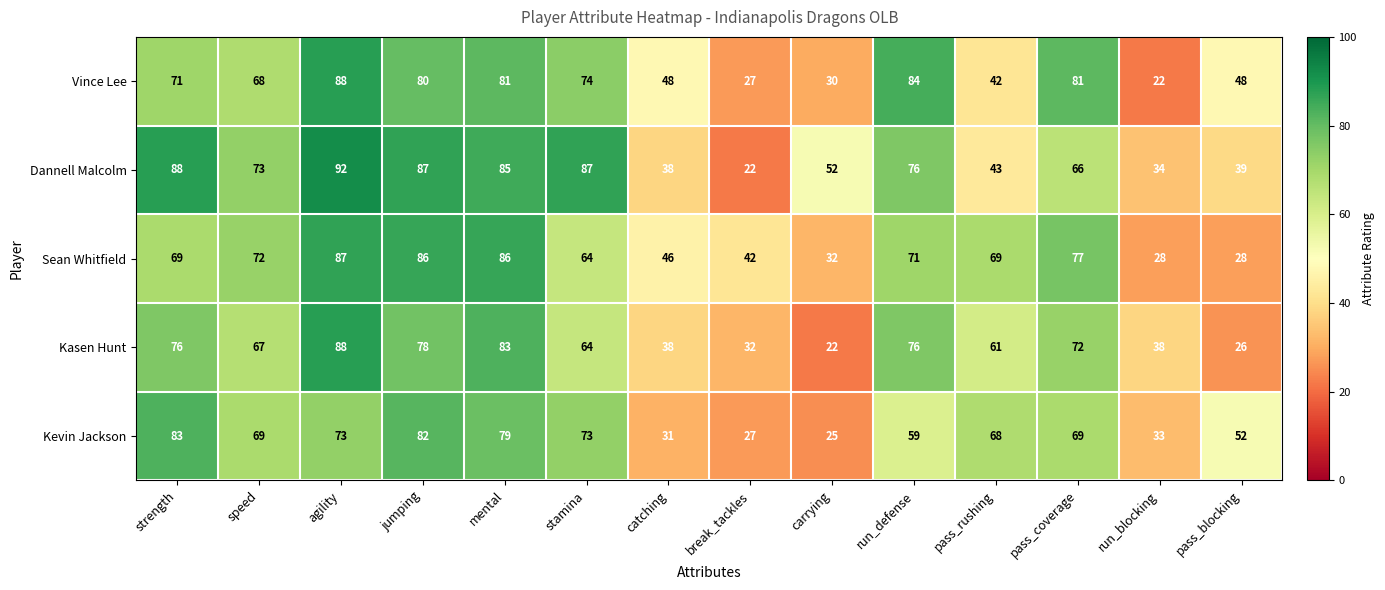

Count the number of data series in this chart.

5